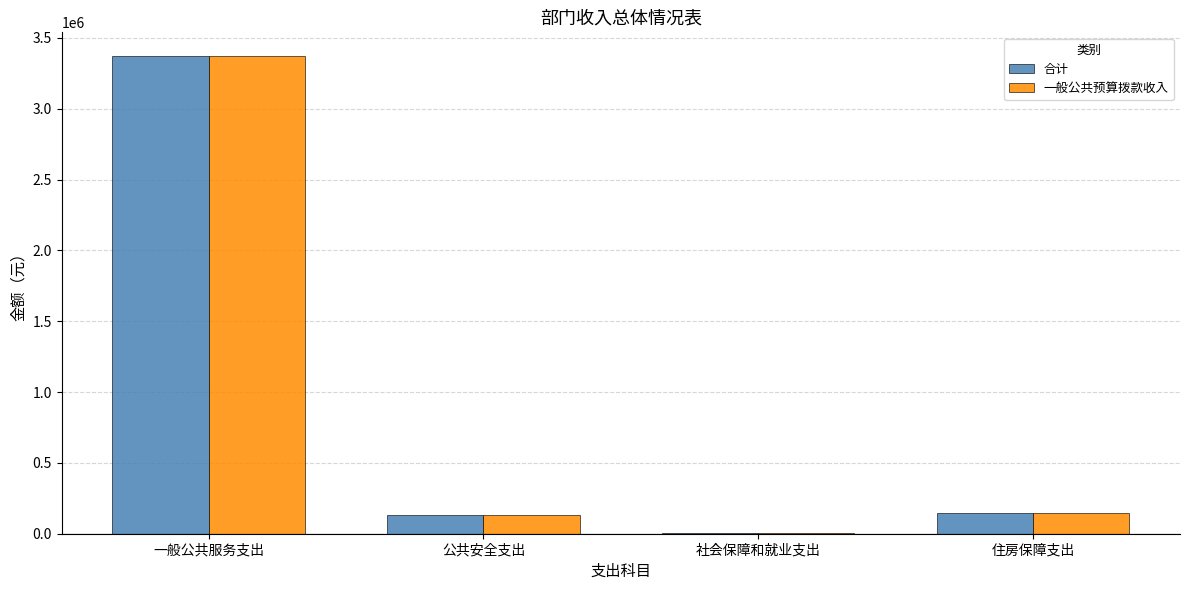

What is the total value across all series at 住房保障支出?

287368.3